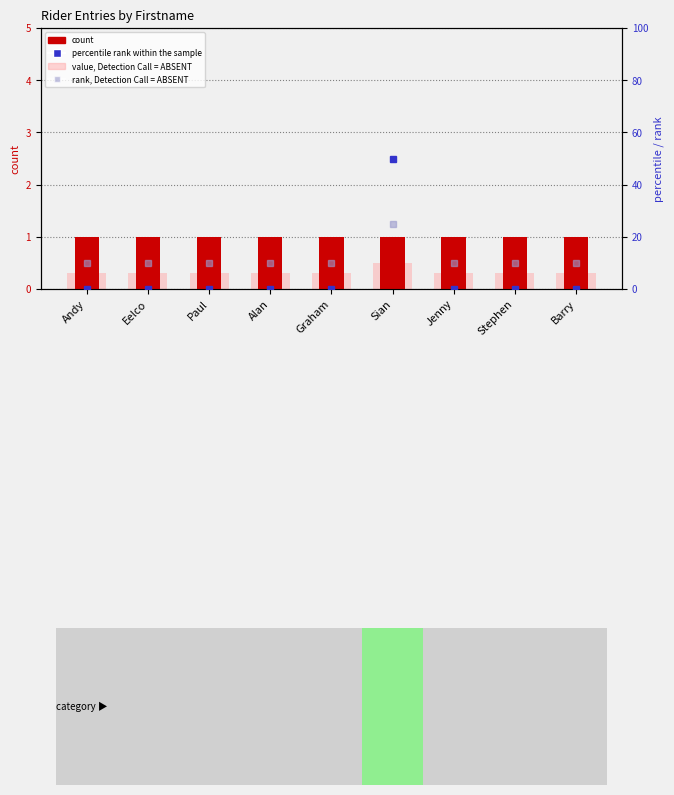

Count the value, Detection Call = ABSENT values in the range 0 to 1.

9